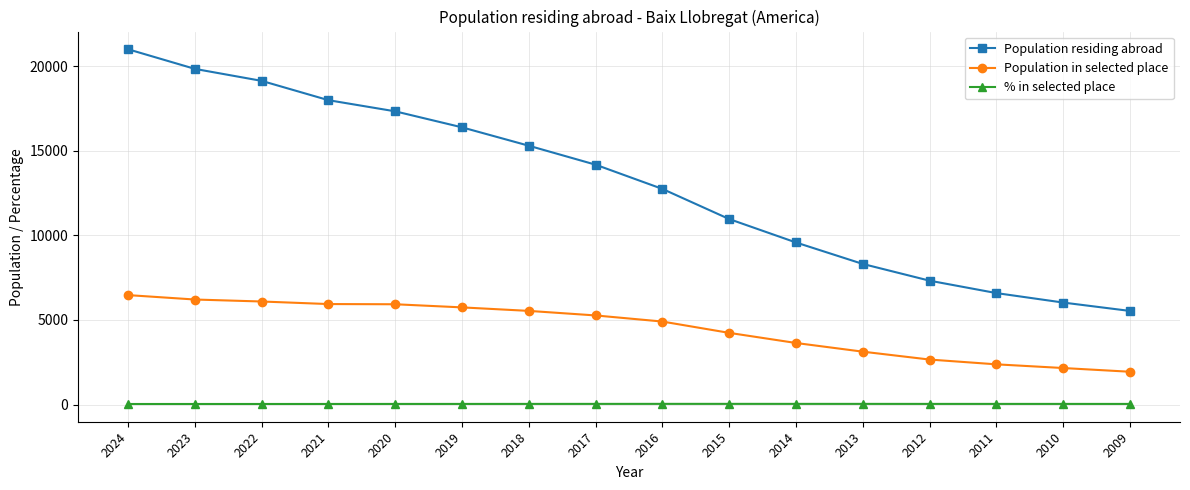

How many lines are shown in the chart?

3